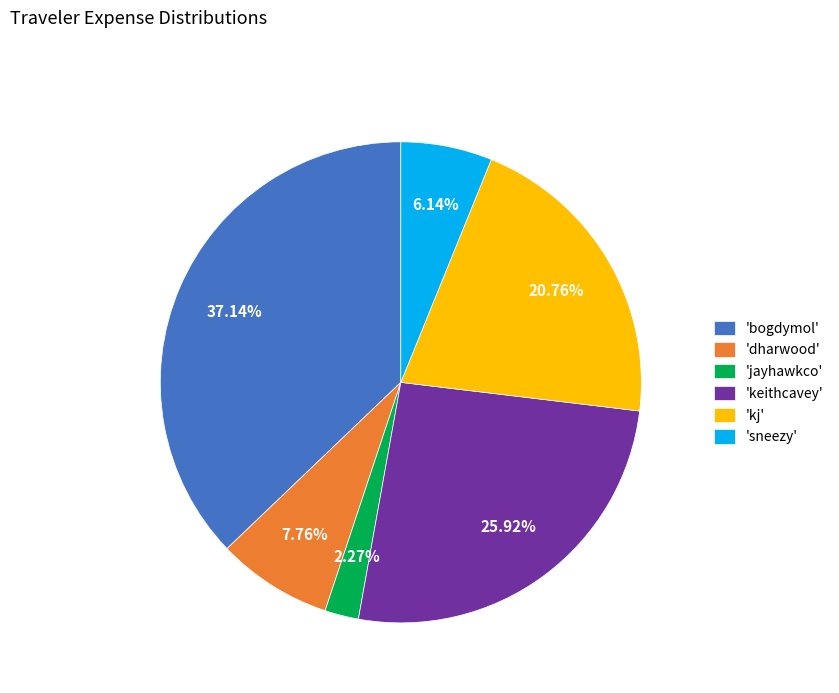

To the nearest percent, what is the difference between the largest and smallest slice percentages?

35%